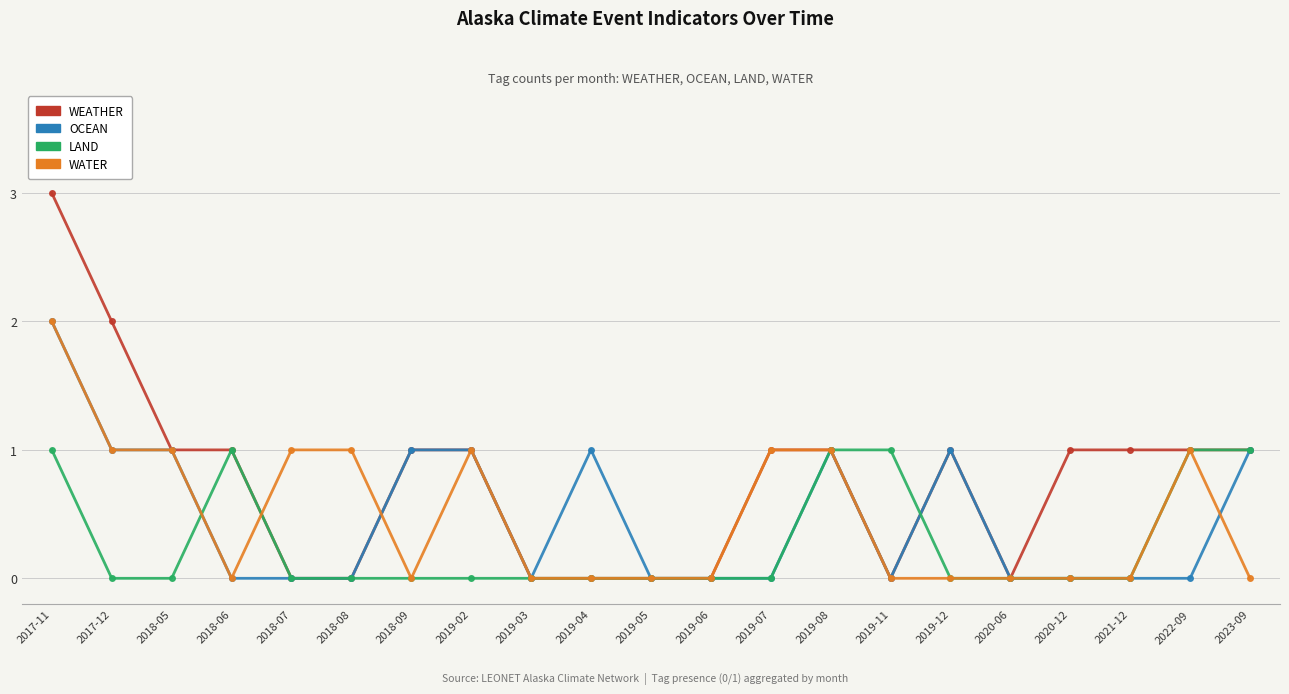

At which category is the sum across all series the highest?

2017-11